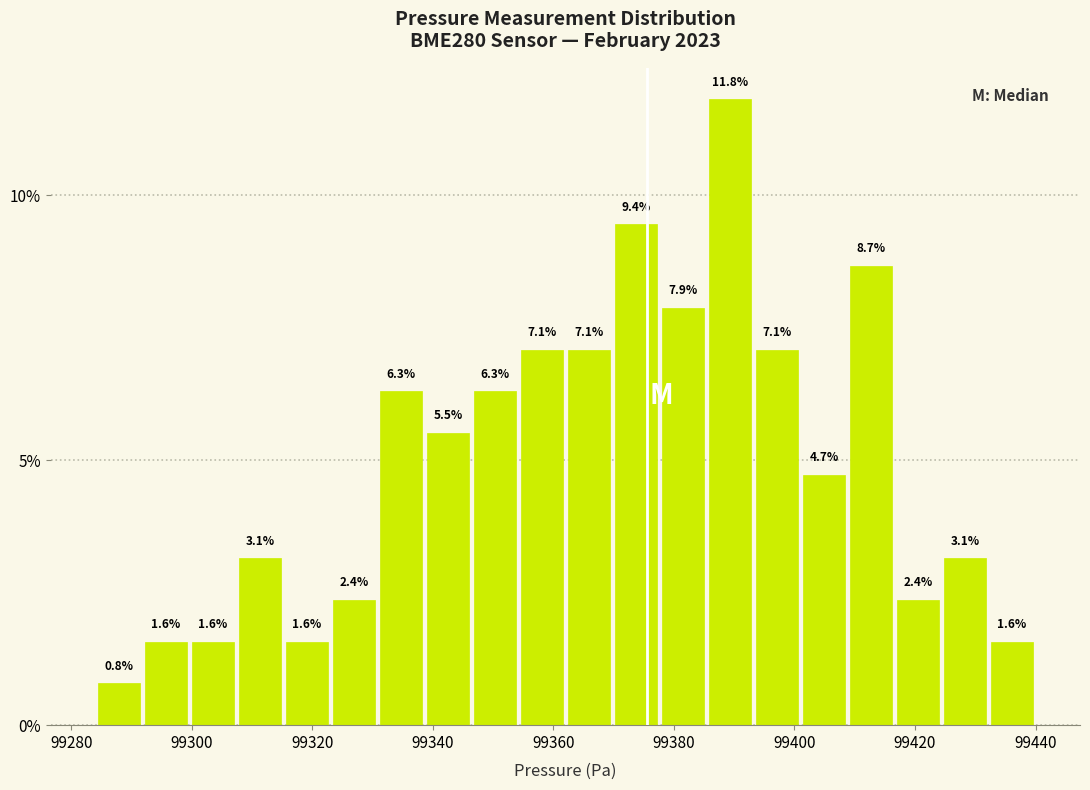

Around what value on the x-axis is the tallest bar? Give the approximate position of its centre, as read against the axis.

99390